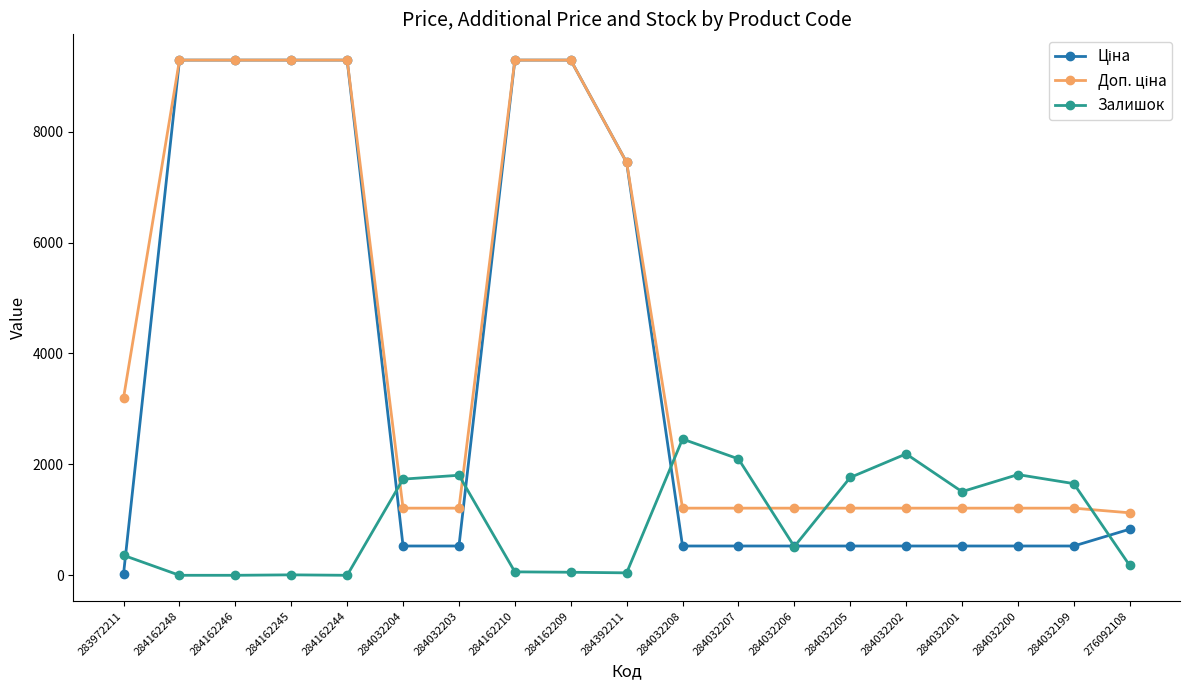

Between 284032206 and 284032201, which series saw the biggest shift?

Залишок